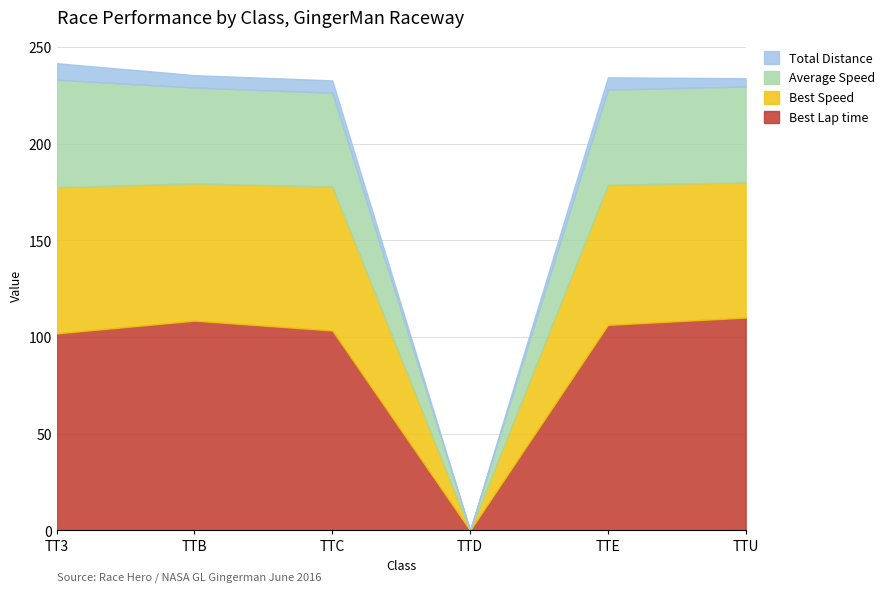

Where is the first local minimum for Best Lap time?

TTD